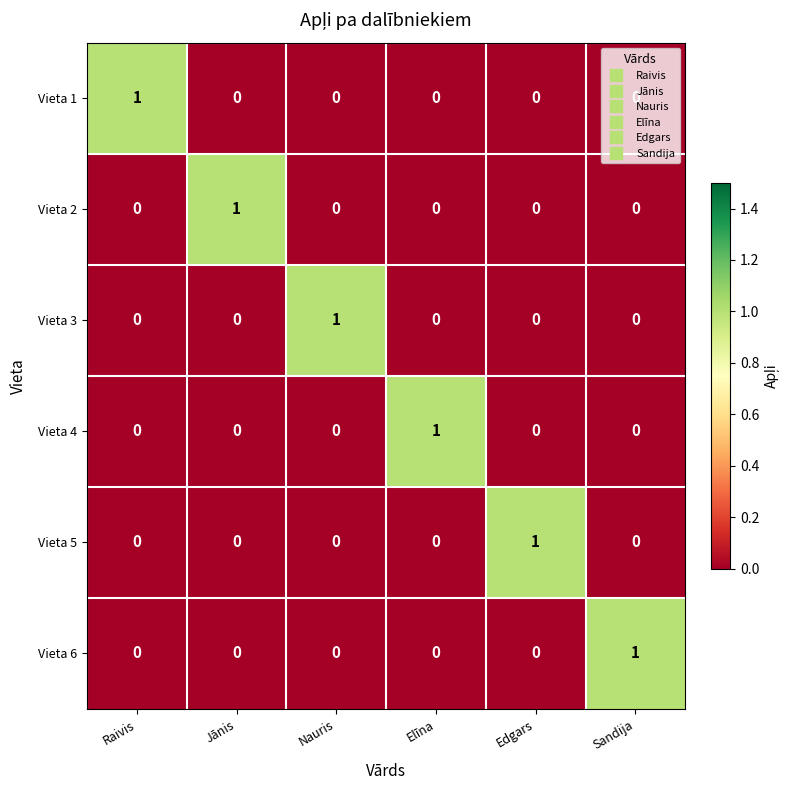

How many Vieta 5 values are between 0 and 1?

6